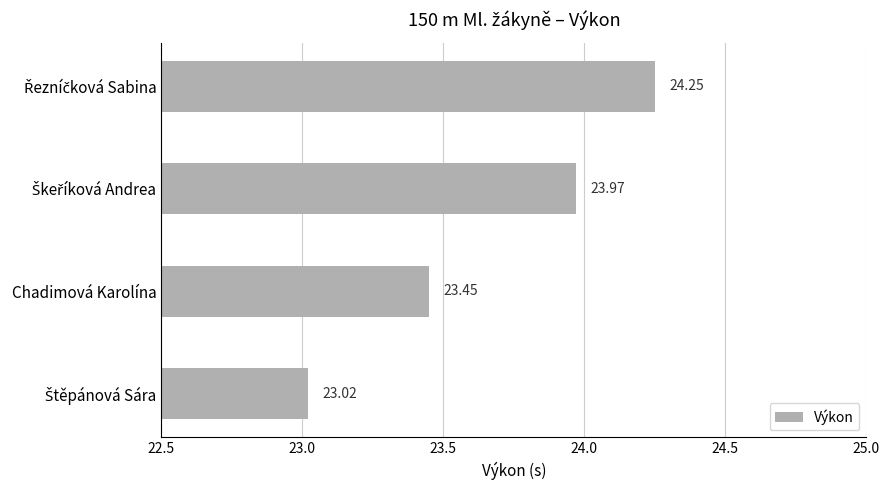

What is the smallest value displayed?

23.0